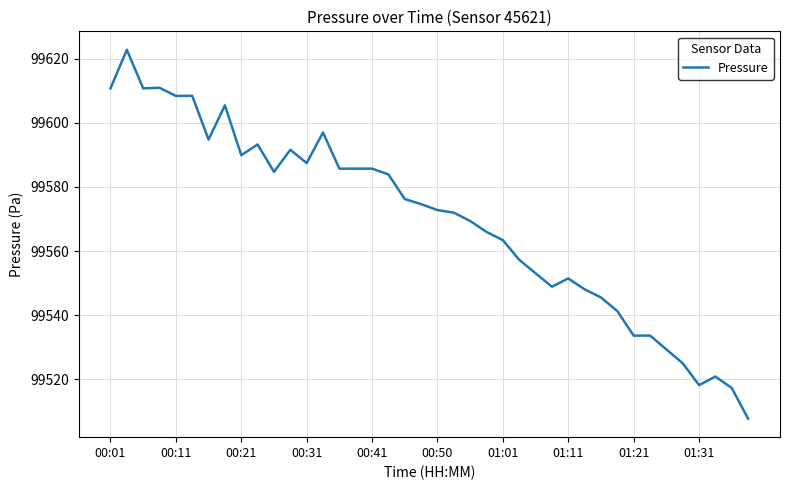

What is the minimum value shown in the chart?

99507.8